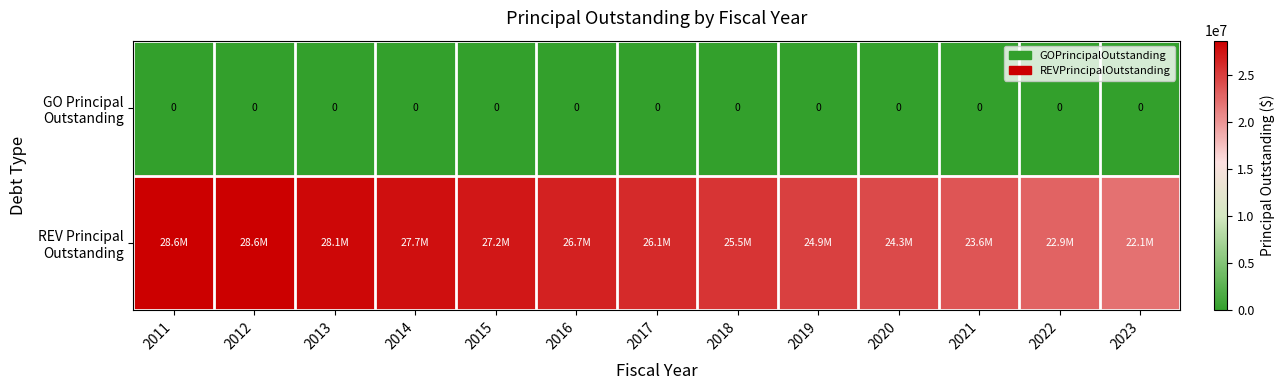

What is the difference between the maximum and second lowest values in the REV Principal Outstanding series?

5745000